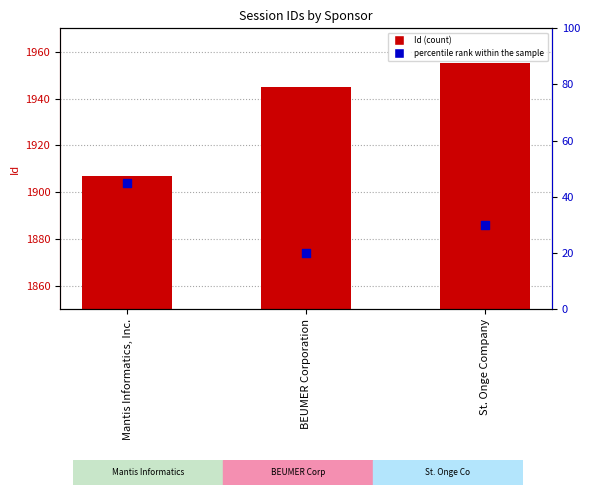

Which series reaches the maximum Y coordinate?

Id